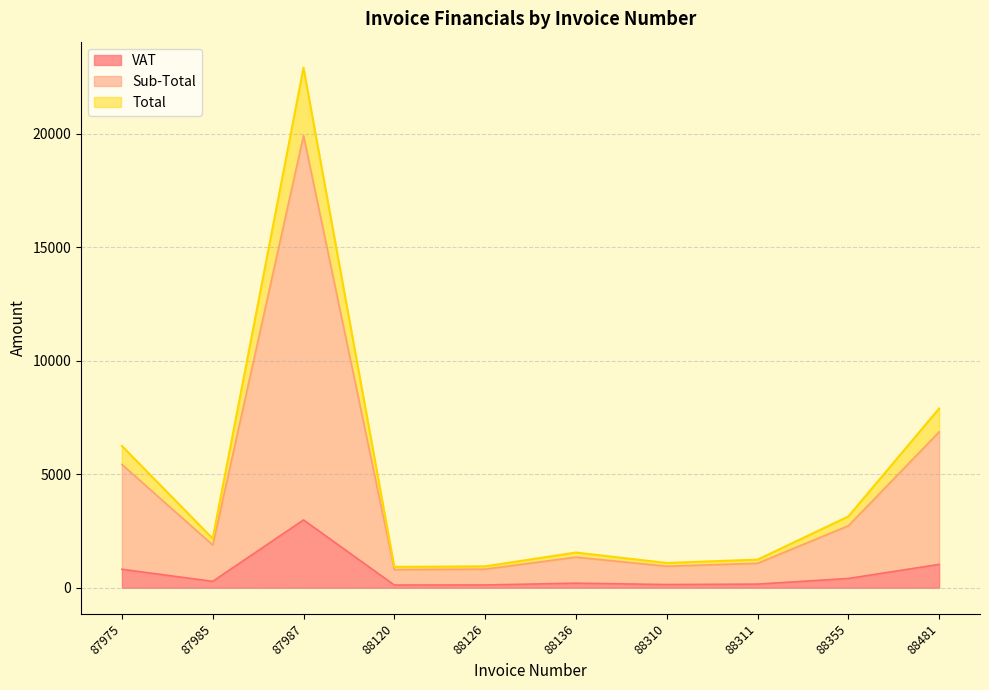

How many values in the Sub-Total series exceed 1883?

5